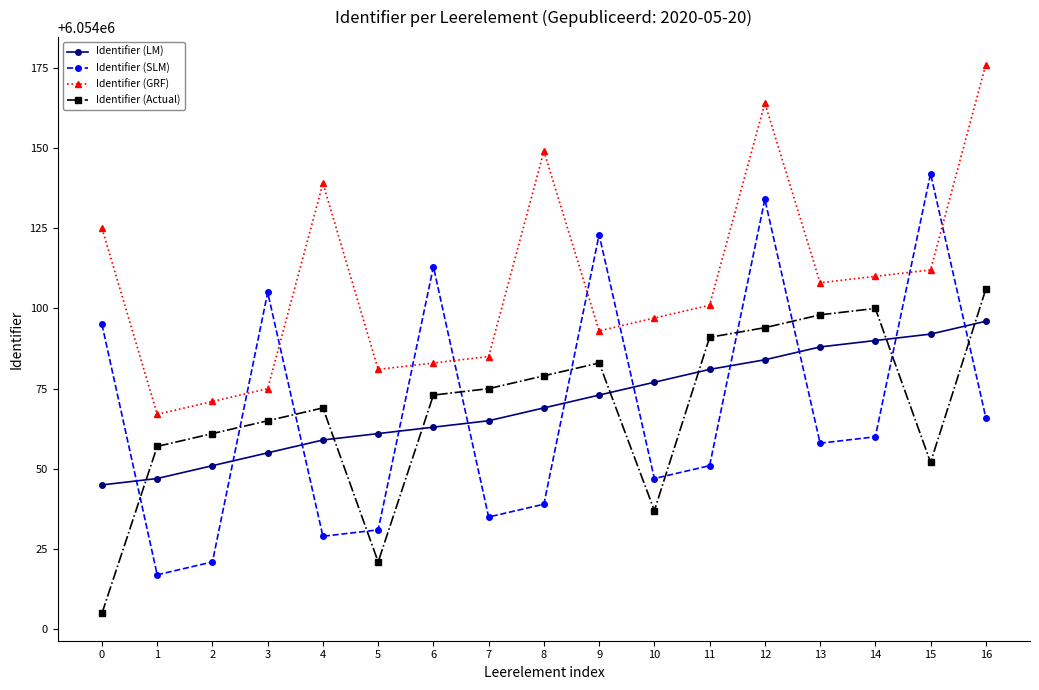

Rank the series at 4 from lowest to highest value.

Identifier (SLM), Identifier (LM), Identifier (Actual), Identifier (GRF)